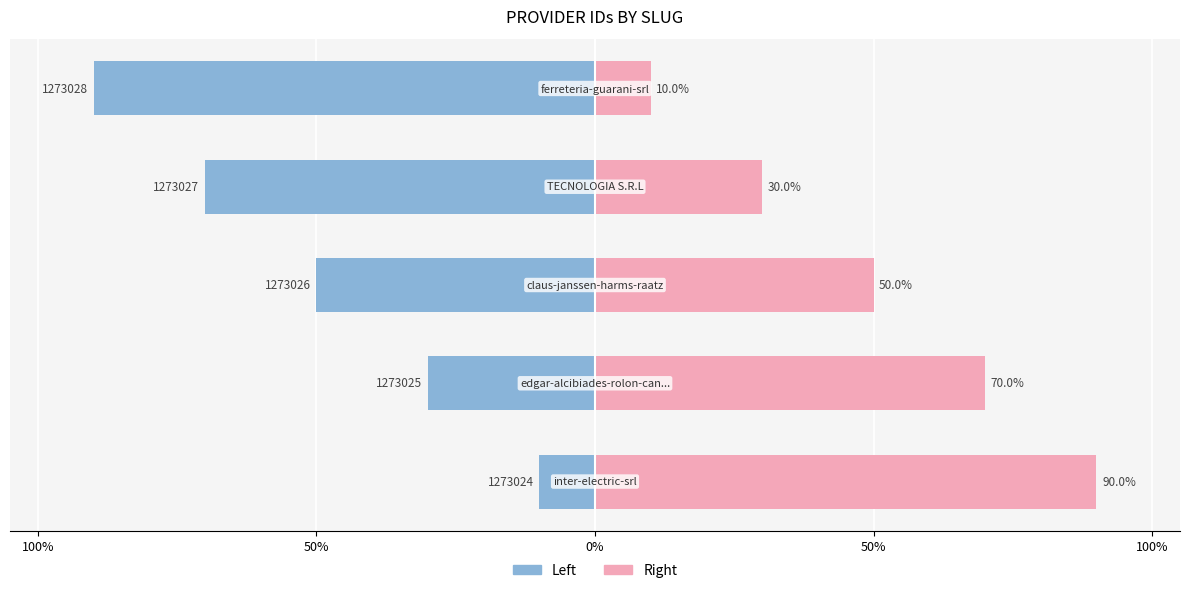

Is it true that Right (id upper bound) equals 30 at 50%?

True